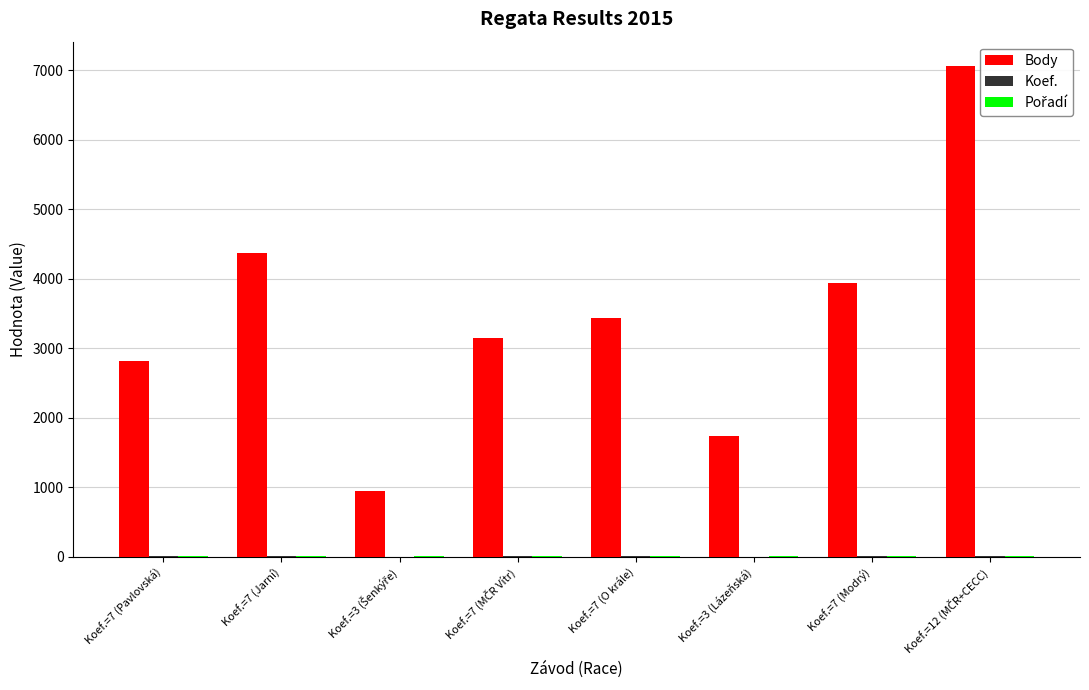

What is the highest value of the Body series?

7060